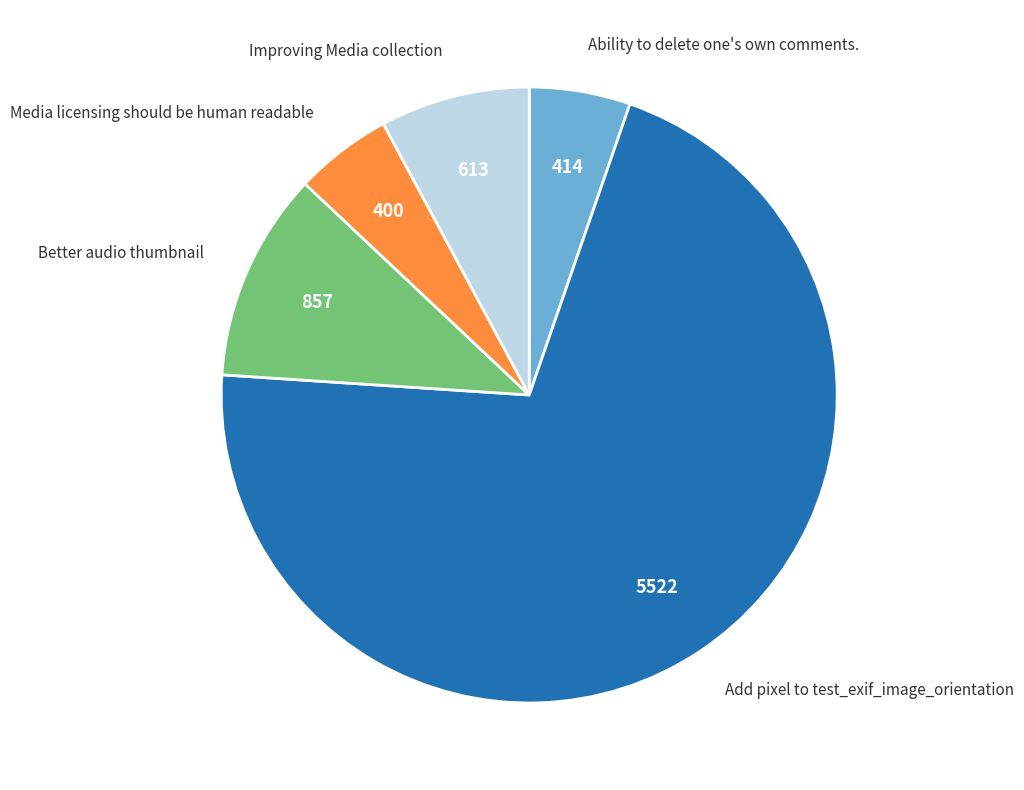

What is the ratio of the value at Media licensing should be human readable to the value at Better audio thumbnail?

0.5